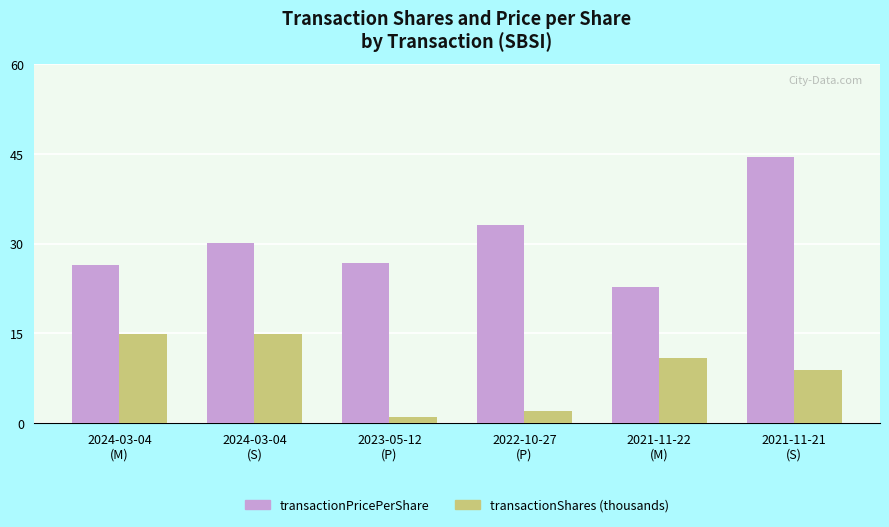

At which category does the chart reach its peak across all series?

2021-11-21
(S)